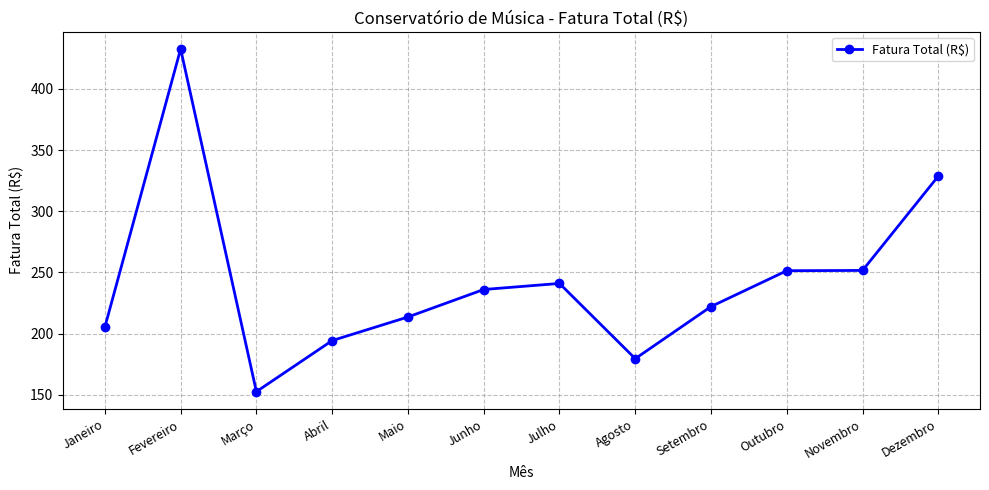

What is the difference between the second highest and second lowest values?

149.1